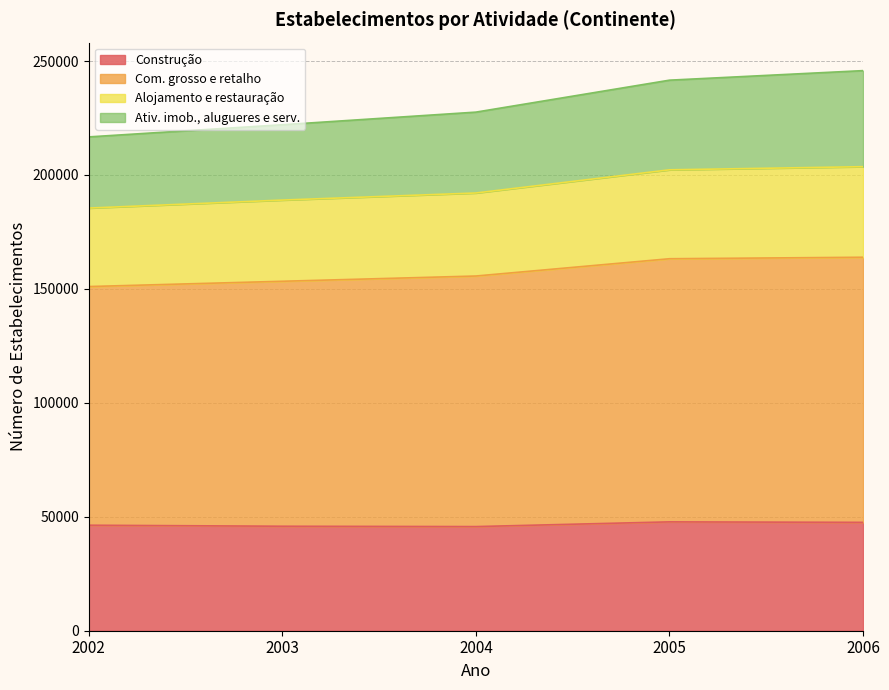

What is the difference between the highest and lowest values at 2006?

198228